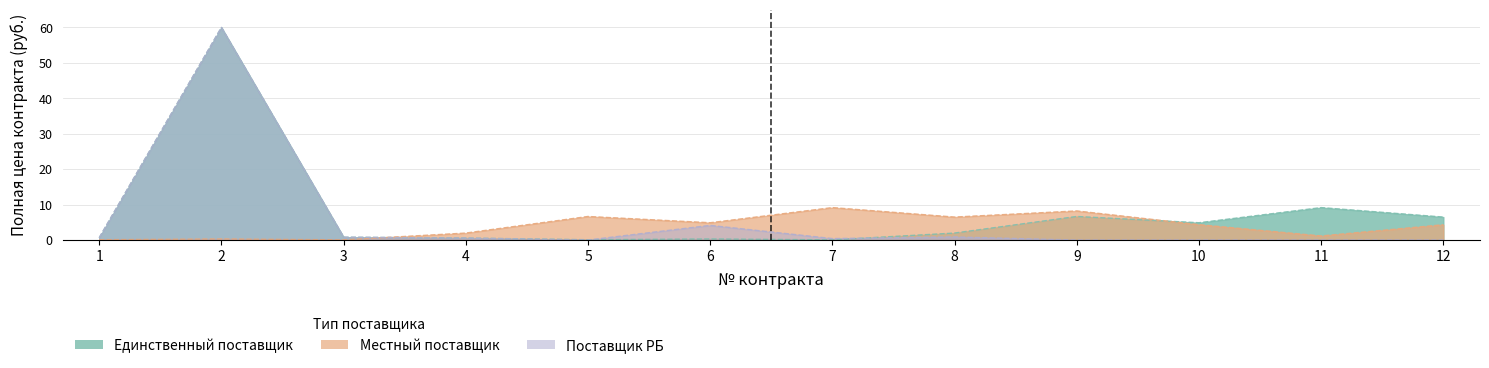

What is the sum of all Поставщик РБ values?

67.5